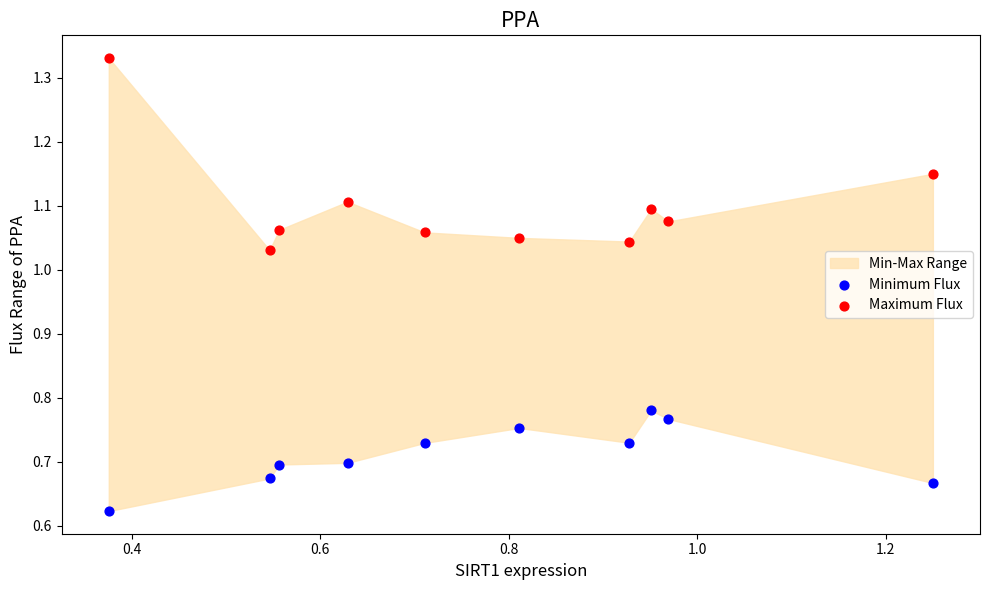

Which series contains the highest Y value?

Maximum Flux